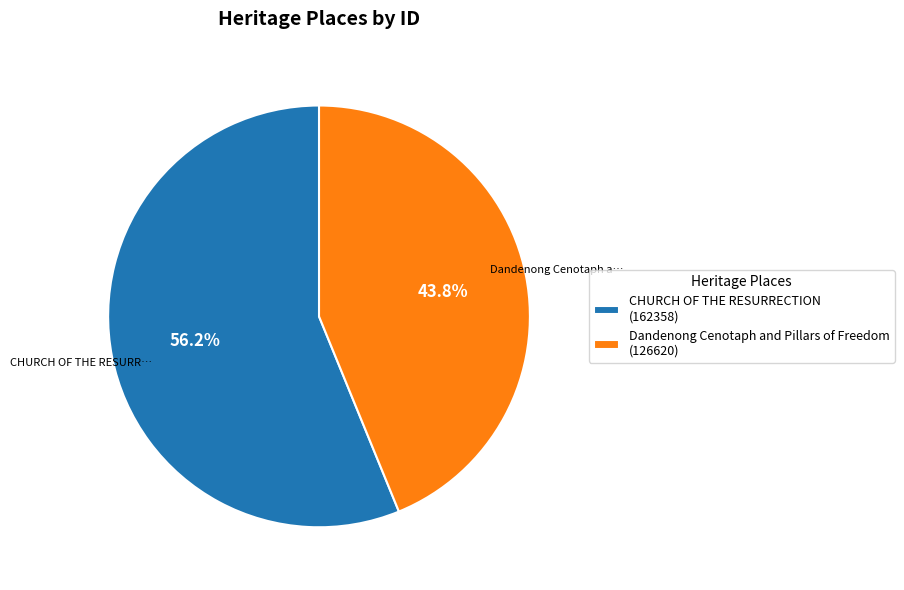

True or false: Dandenong Cenotaph and Pillars of Freedom accounts for 56% of the total.

False